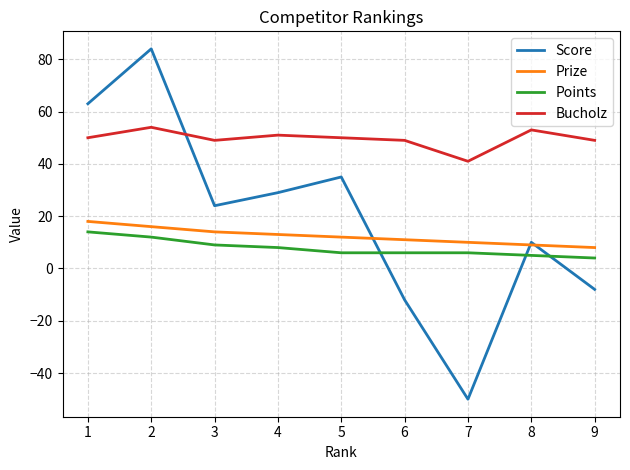

How many Points values are between 6 and 9?

5